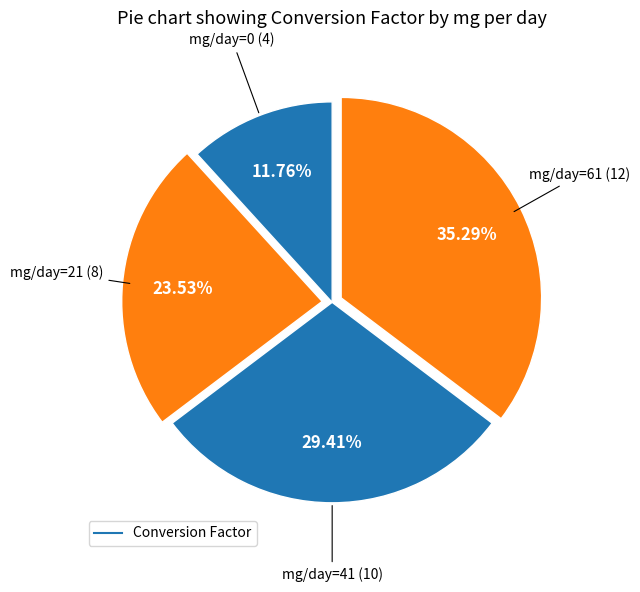

To the nearest percent, what is the difference between the largest and smallest slice percentages?

24%